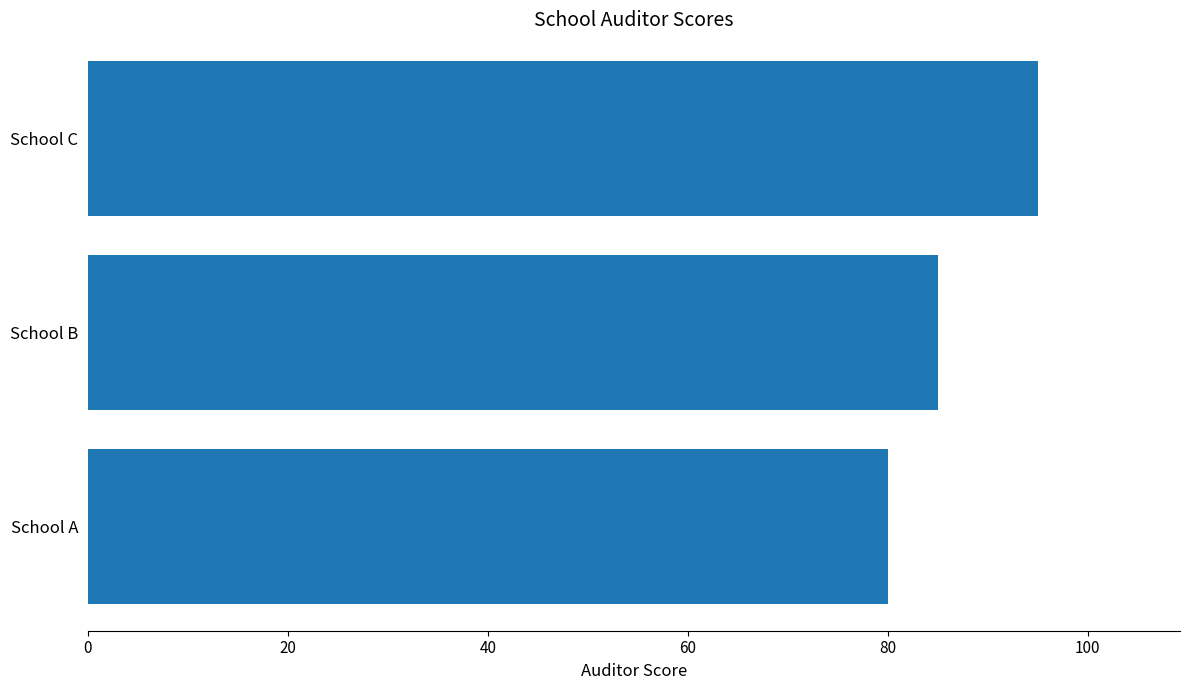

Count the values in the range 80 to 95.

3